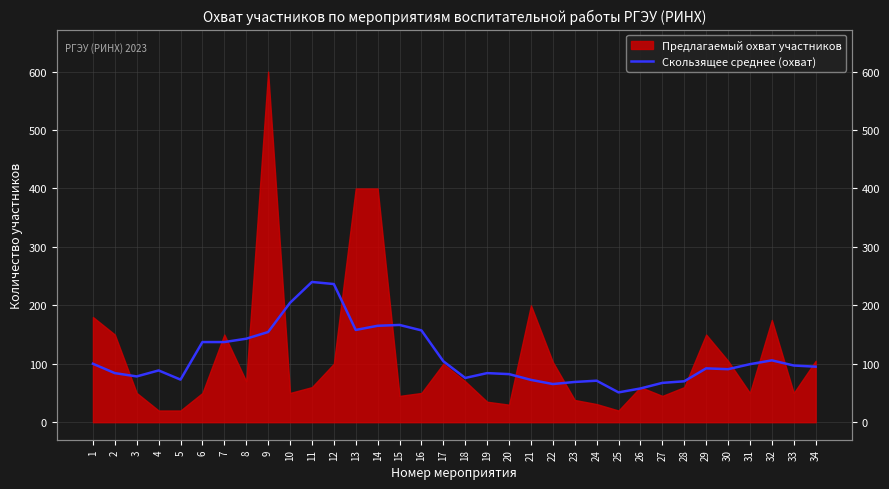

What is the difference between the values at 2 and 16?

73.1